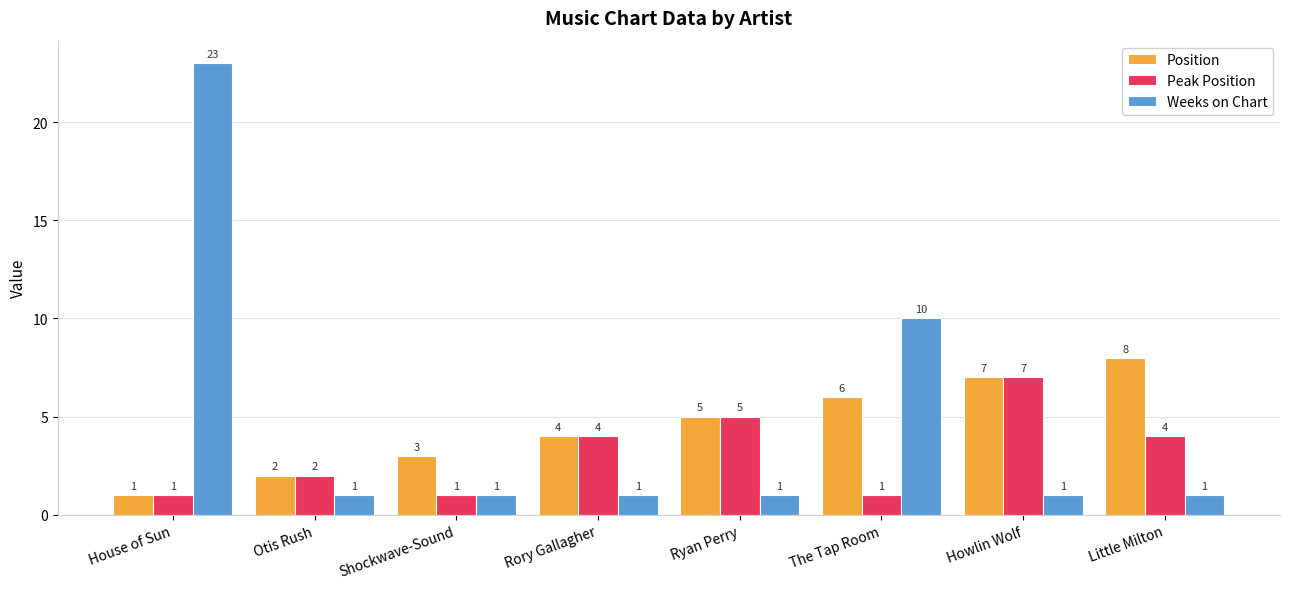

Reading left to right, what are all the values shown in this chart?

Position: House of Sun=1	Otis Rush=2	Shockwave-Sound=3	Rory Gallagher=4	Ryan Perry=5	The Tap Room=6	Howlin Wolf=7	Little Milton=8
Peak Position: House of Sun=1	Otis Rush=2	Shockwave-Sound=1	Rory Gallagher=4	Ryan Perry=5	The Tap Room=1	Howlin Wolf=7	Little Milton=4
Weeks on Chart: House of Sun=23	Otis Rush=1	Shockwave-Sound=1	Rory Gallagher=1	Ryan Perry=1	The Tap Room=10	Howlin Wolf=1	Little Milton=1